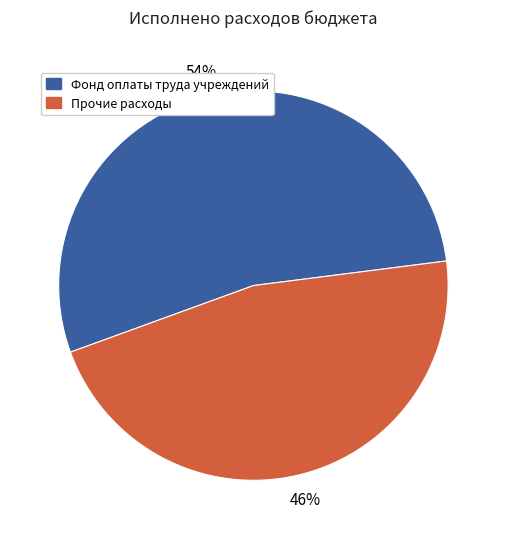

Is there any slice that represents more than half of the pie?

Yes